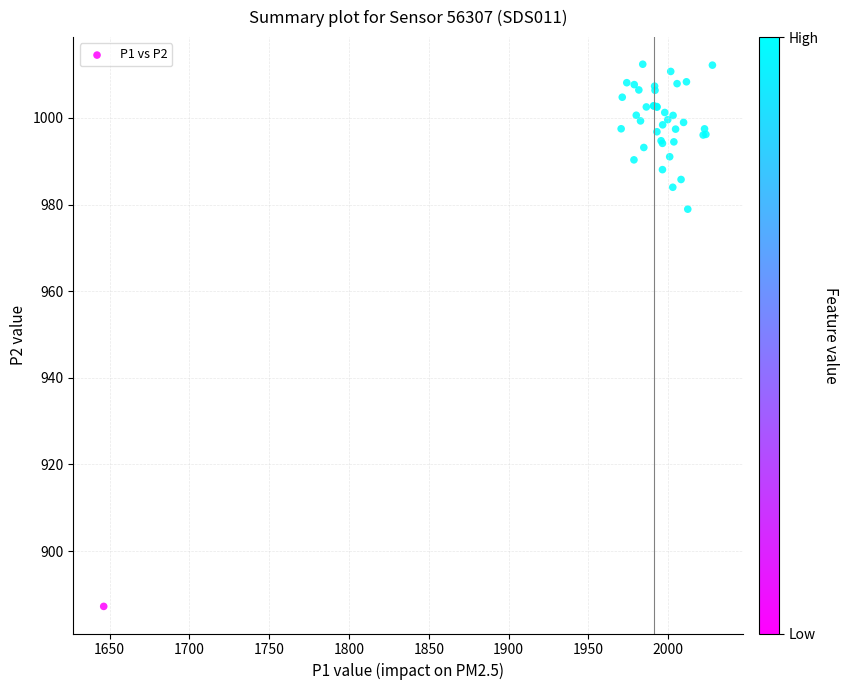

What Y value in the scatter plot is closest to 949?

978.9